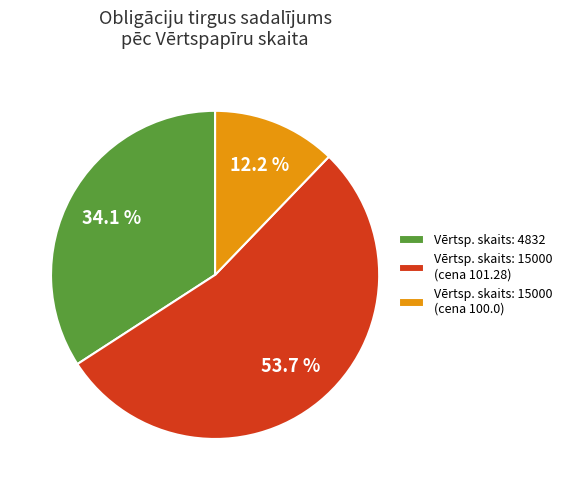

Approximately how many times larger is the value at Vērtsp. skaits: 15000 (cena 101.28) compared to Vērtsp. skaits: 15000 (cena 100.0)?

4.4